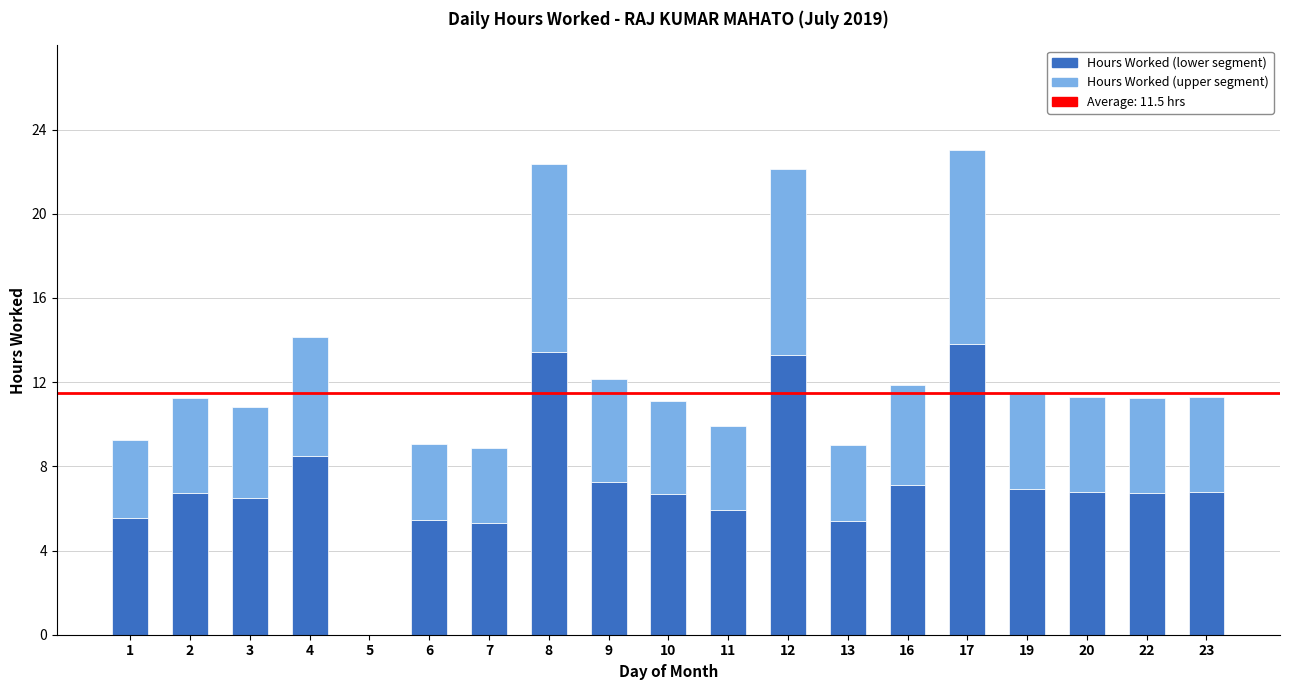

Count the number of categories in the chart.

19